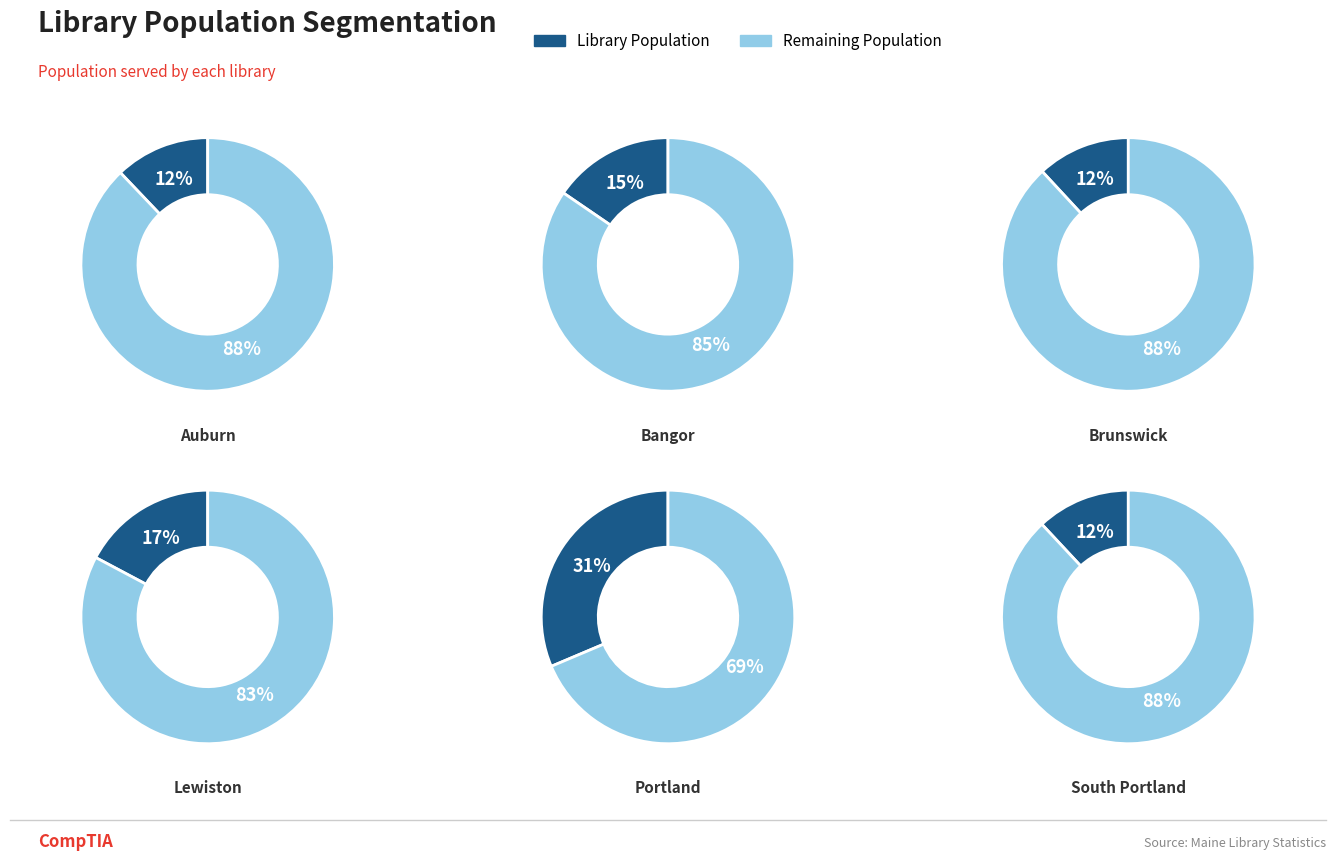

To the nearest percent, what percentage of the pie is Bangor Public Library?

15%